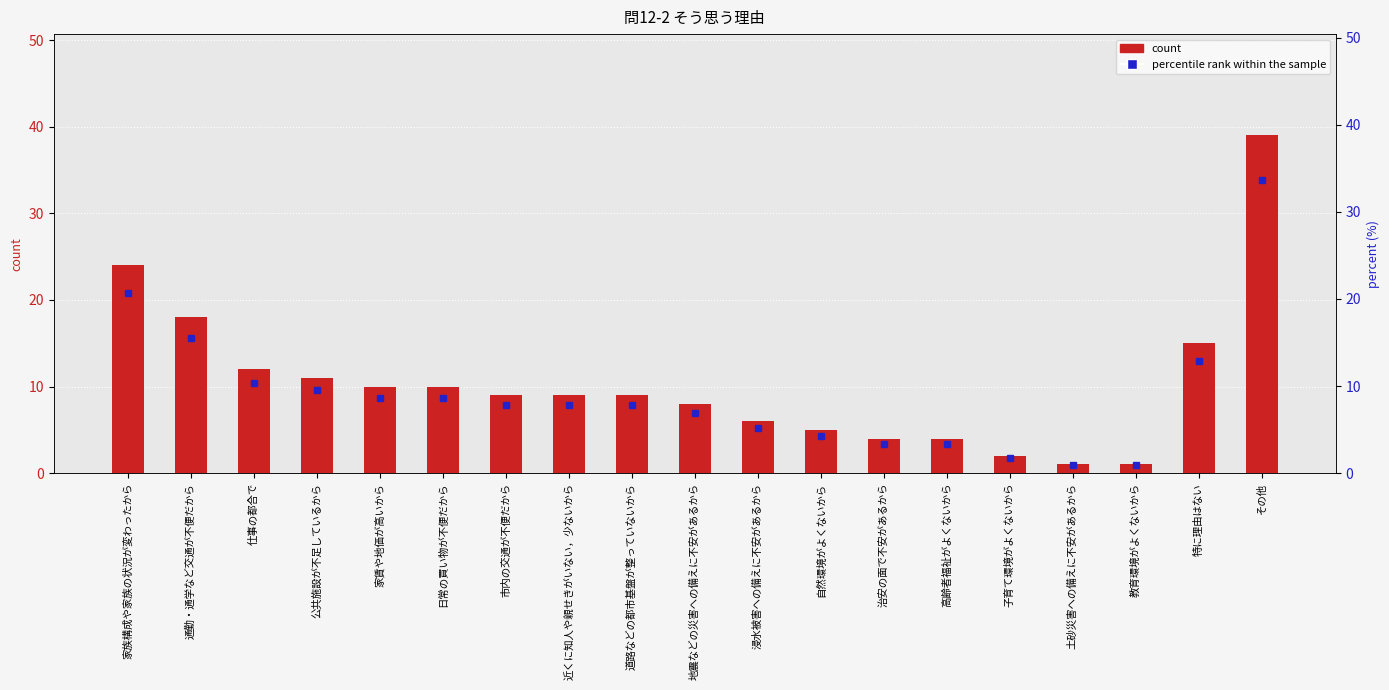

Which series has the largest total across all categories?

count